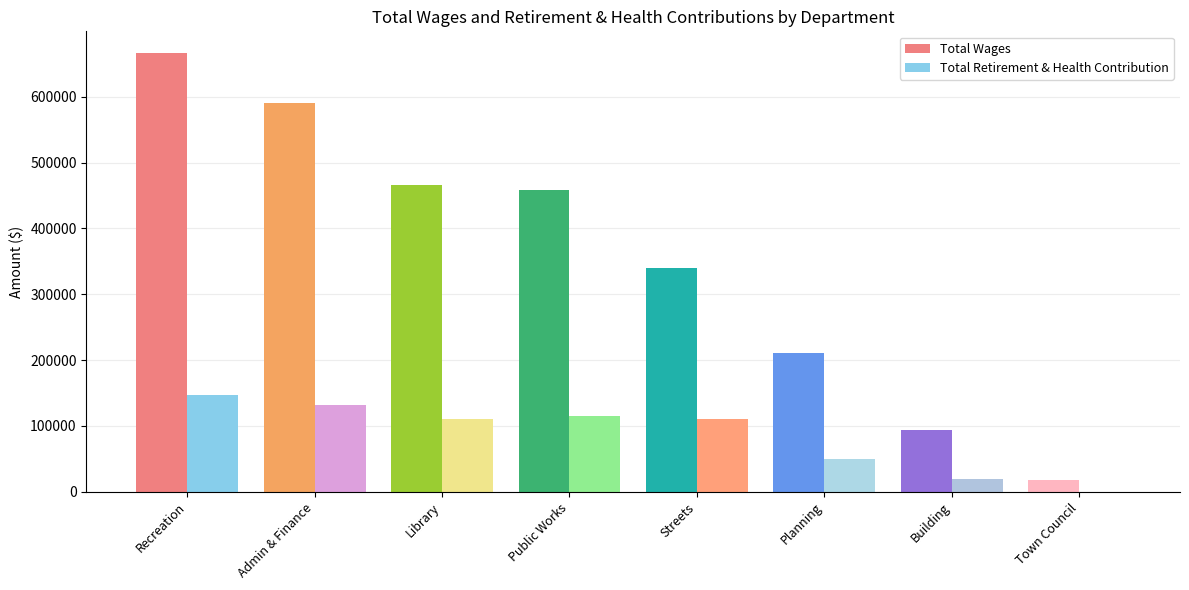

What is the average value of the Total Wages series?

355481